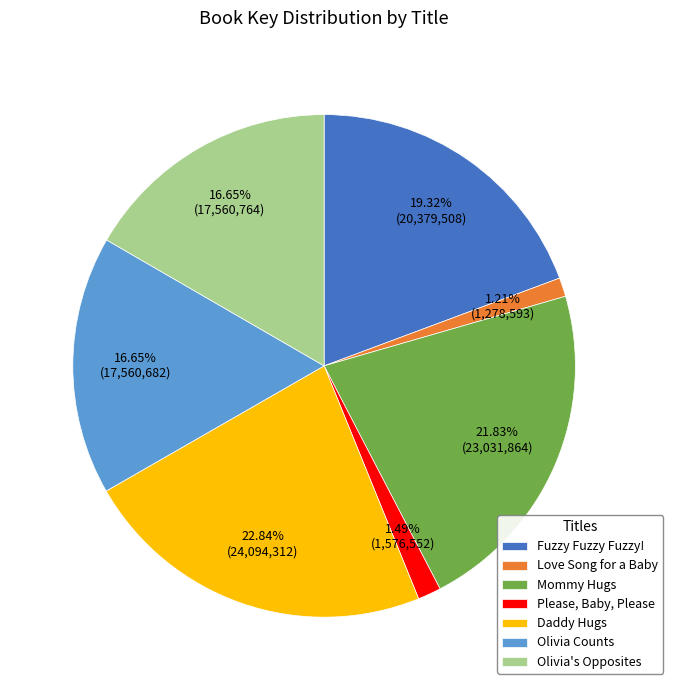

What is the total percentage of Mommy Hugs and Olivia's Opposites?

38.5%